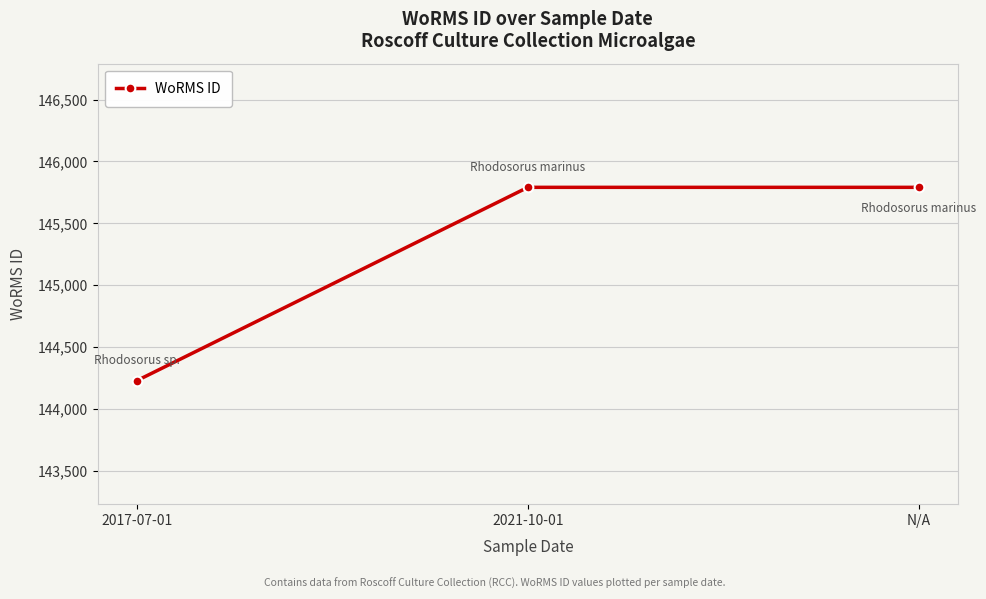

What is the label of the 1st point from the left?

2017-07-01